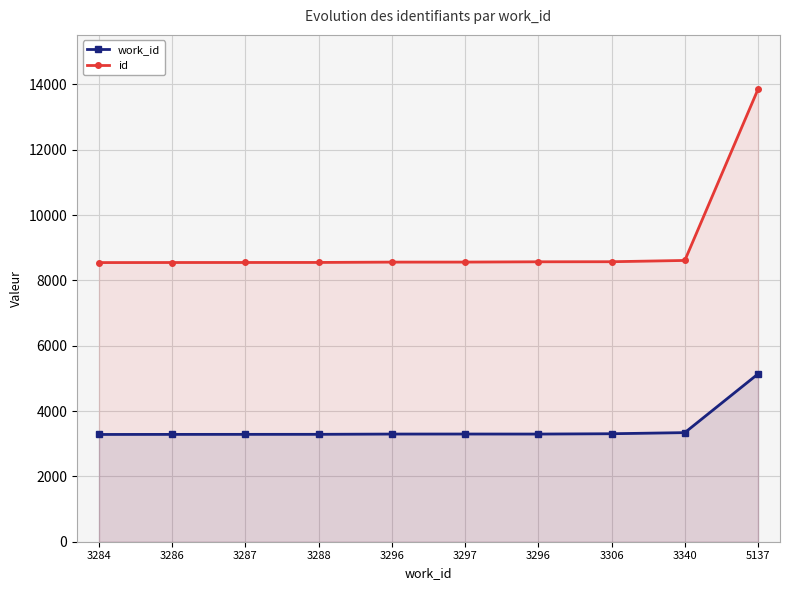

The value of work_id at 3288 is 4438. True or false?

False